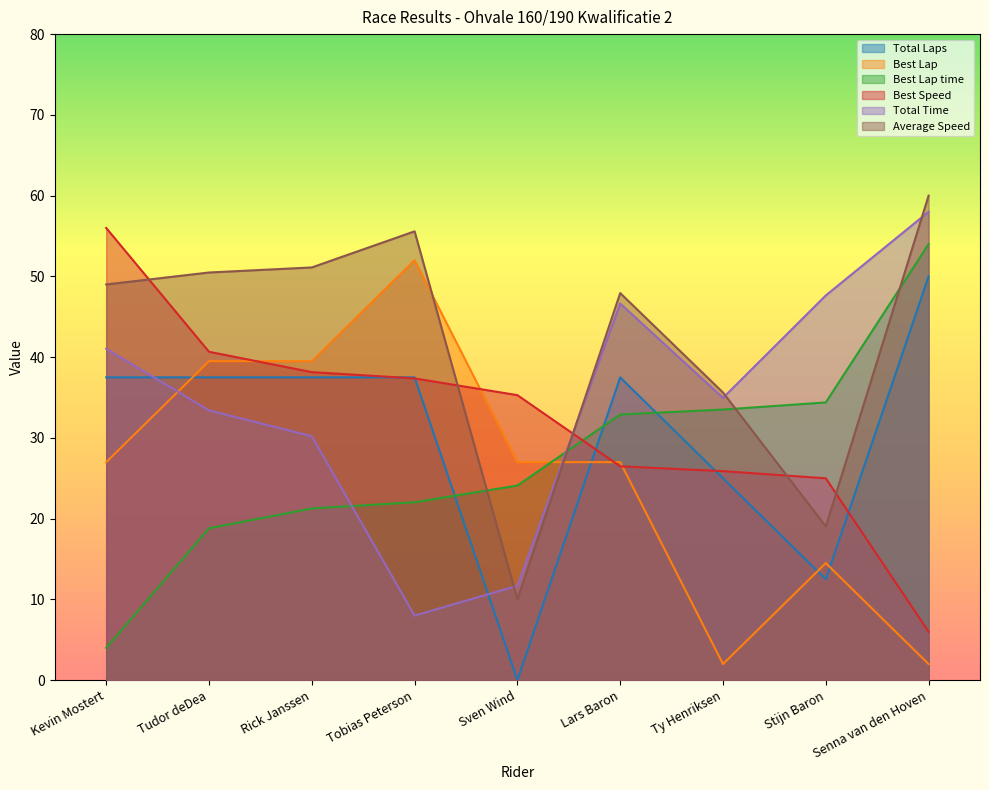

Between Tudor deDea and Ty Henriksen, which series saw the biggest shift?

Best Lap